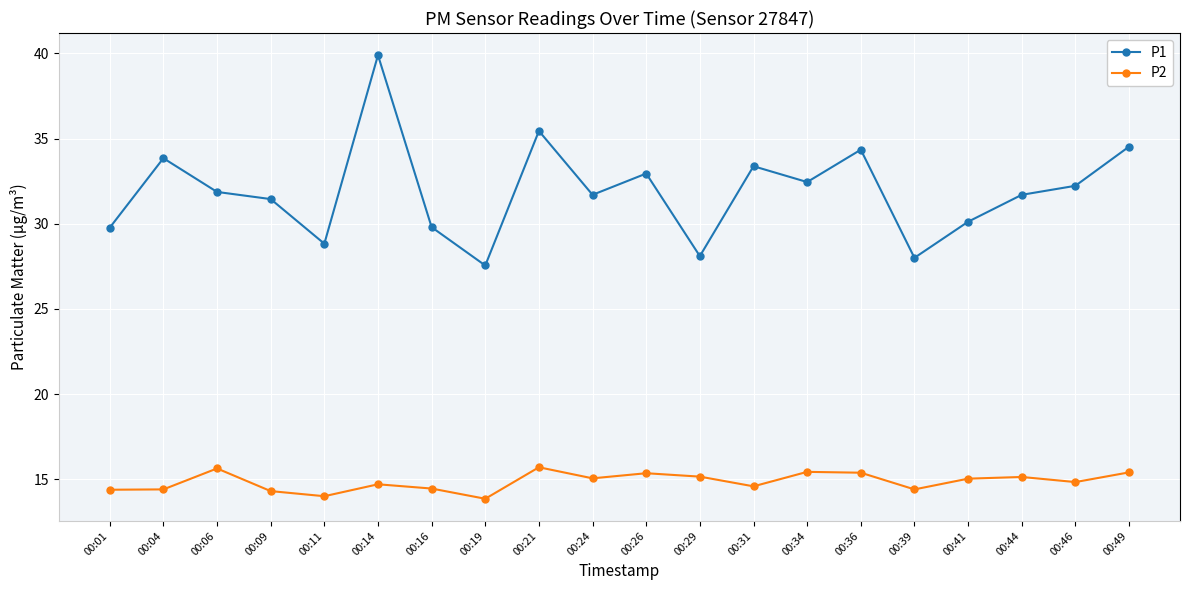

What is the value of the P1 point at the 9th from the left?

35.5